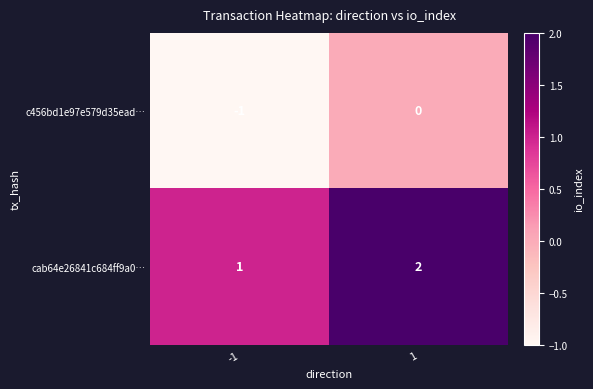

Reading left to right, list all the values displayed in this chart.

c456bd1e97e579d35ead…: -1=-1	1=0
cab64e26841c684ff9a0…: -1=1	1=2